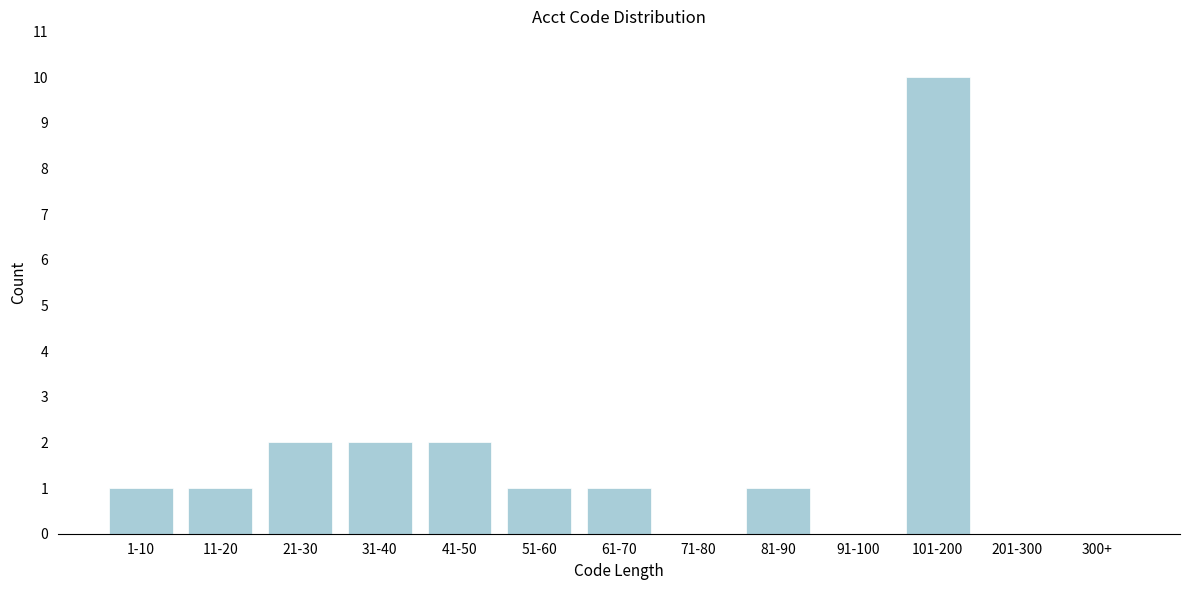

Reading left to right, list all the values displayed in this chart.

1-10=1	11-20=1	21-30=2	31-40=2	41-50=2	51-60=1	61-70=1	71-80=0	81-90=1	91-100=0	101-200=10	201-300=0	300+=0